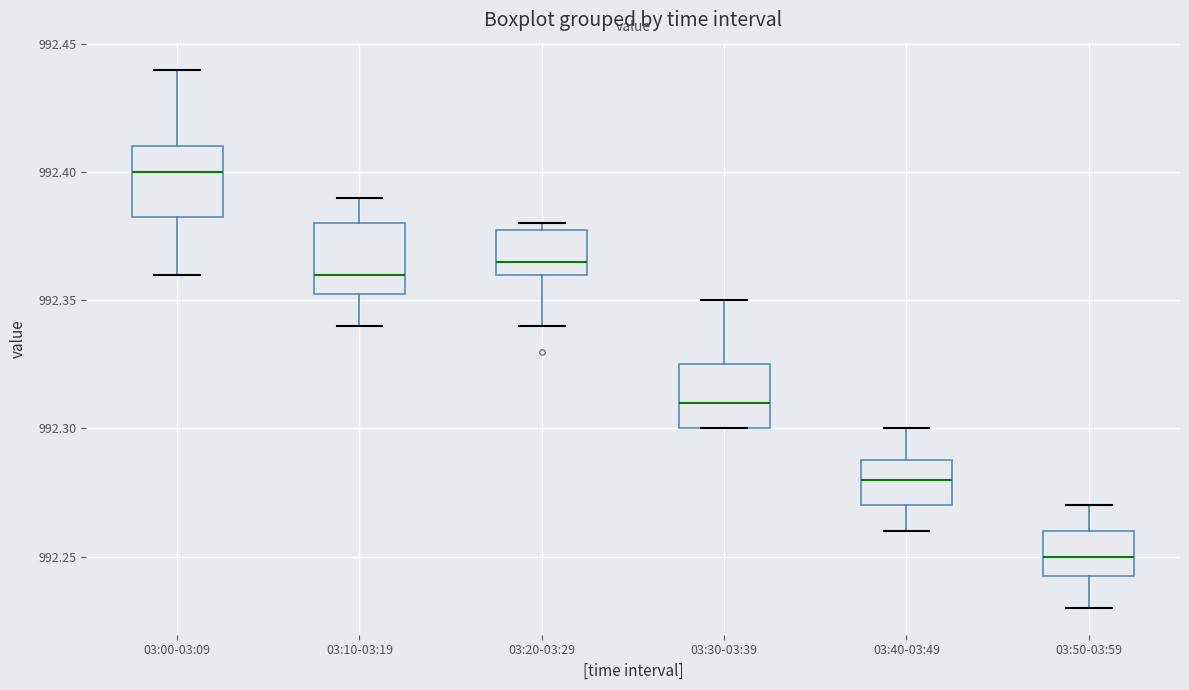

Which box has the lowest median line?

03:50-03:59